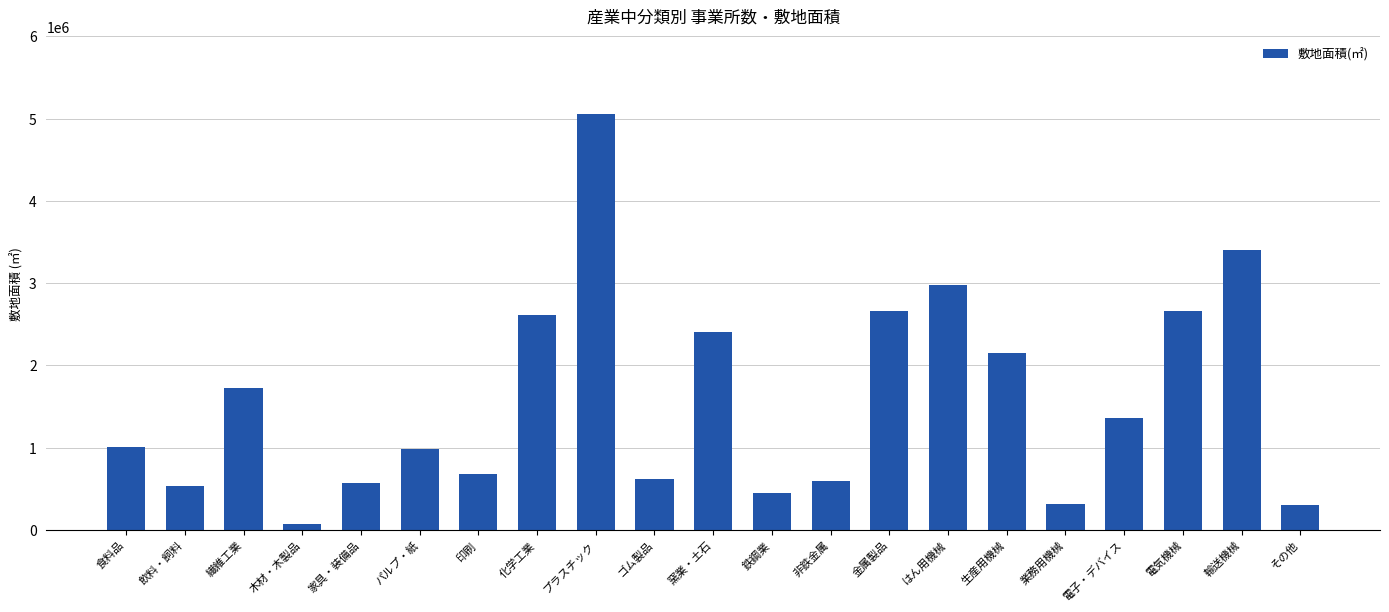

How many distinct data groups are displayed?

1